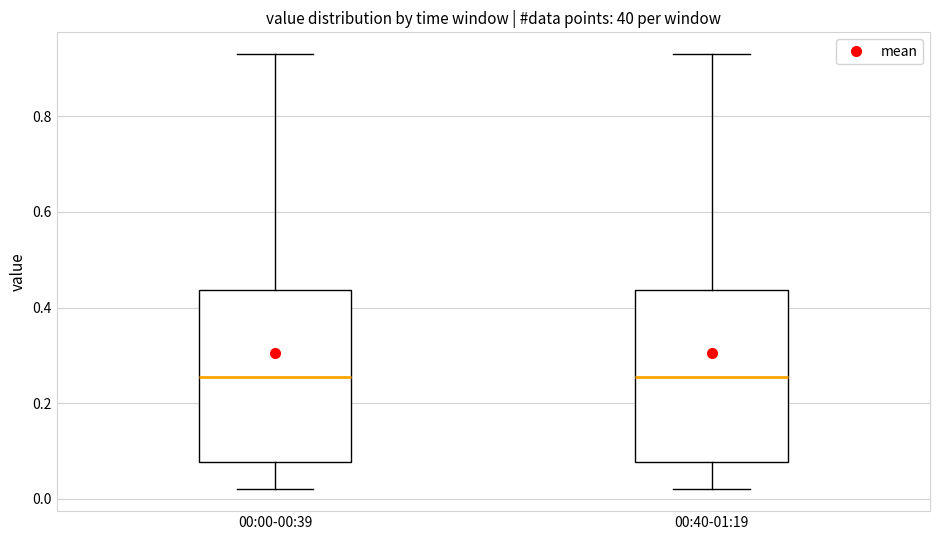

Where is the upper edge of the box for 00:40-01:19 on the y-axis? The values are not printed on the chart, so give them approximately, as read against the axis.

0.44